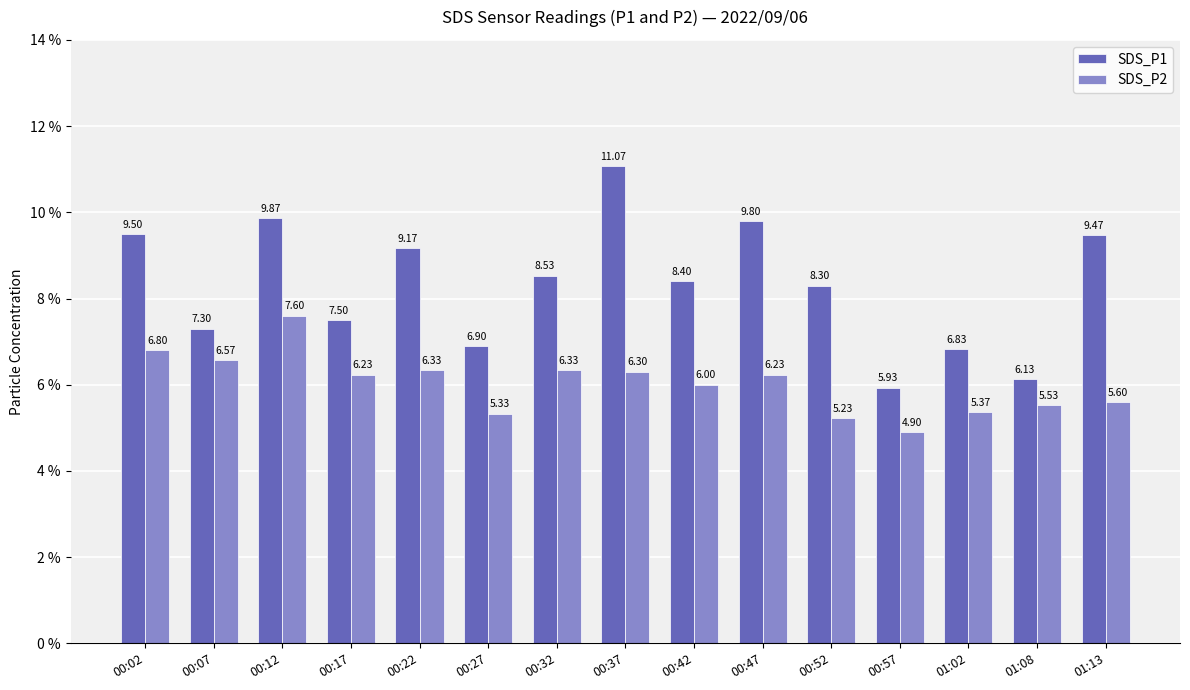

At which label does SDS_P1 first exceed 8?

00:02